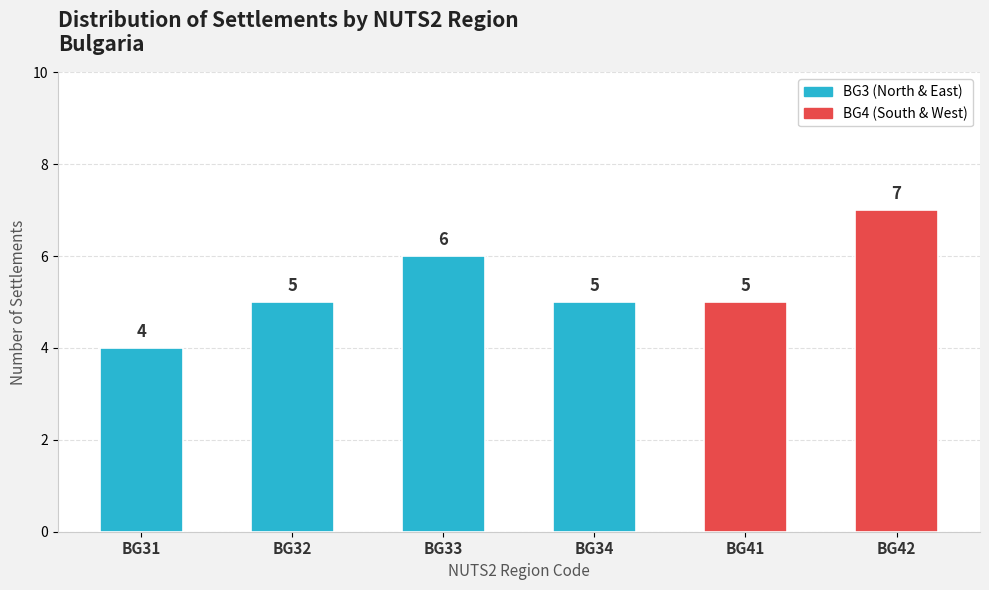

Reading right to left, extract all data points from this chart.

BG42=7	BG41=5	BG34=5	BG33=6	BG32=5	BG31=4